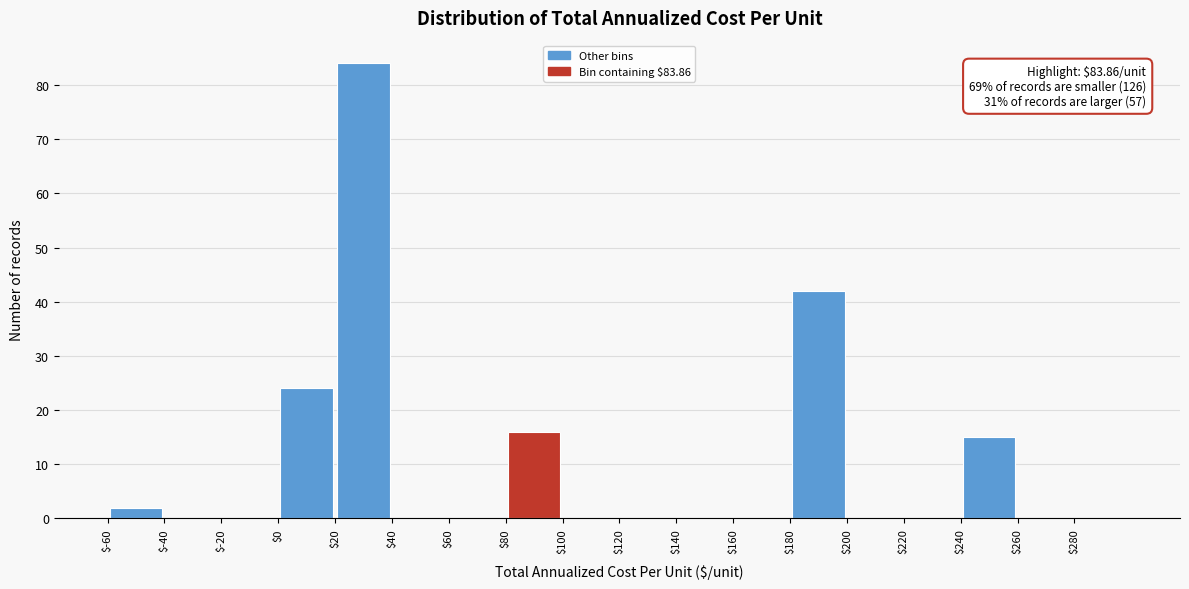

Which range on the x-axis has the tallest bar?

20 to 40